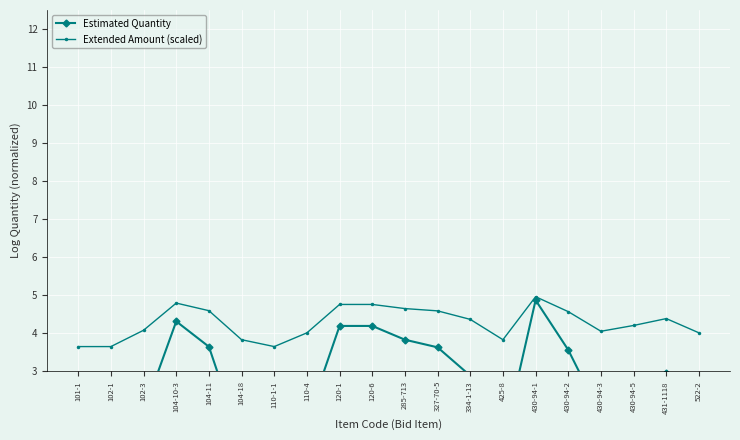

At 102-1, list the series in order from smallest to largest.

Estimated Quantity, Extended Amount (scaled)